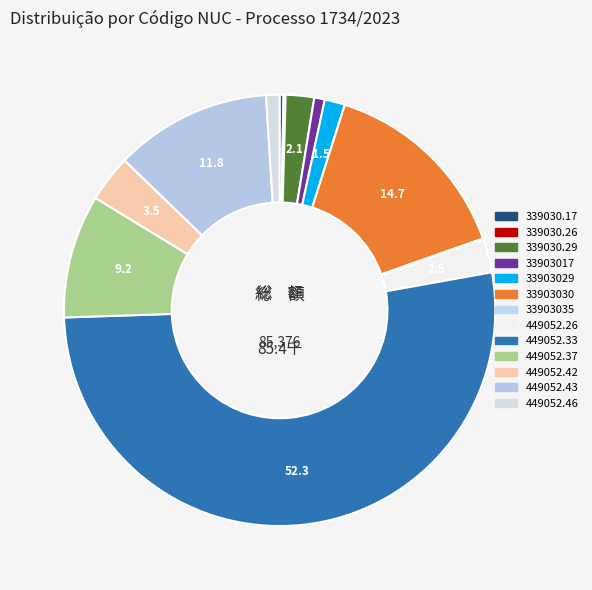

Rank the categories by value from lowest to highest.

Peça (33903035), Peça (339030.26), Peça (339030.17), Peça (33903017), Peça (449052.46), Peça (33903029), Peça (339030.29), Peça (449052.26), Peça (449052.42), Peça (449052.37), Peça (449052.43), Peça (33903030), Peça (449052.33)